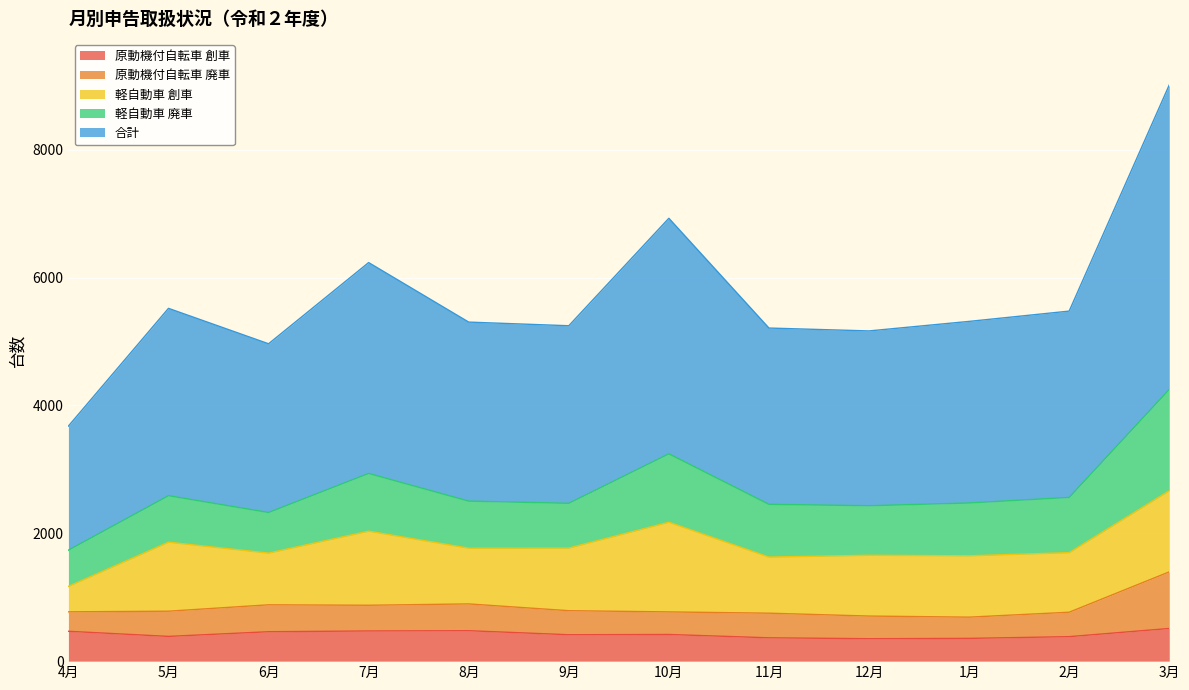

What is the difference between the 原動機付自転車 創車 values at 5月 and 6月?

73